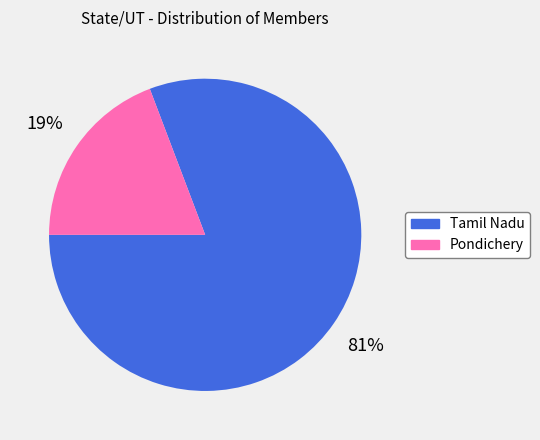

True or false: Pondichery accounts for 5% of the total.

False